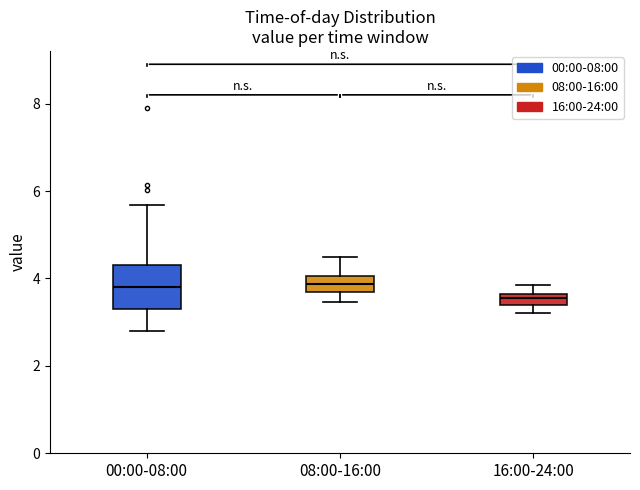

Where does the upper whisker of the box for 08:00-16:00 end on the y-axis? The values are not printed on the chart, so give them approximately, as read against the axis.

4.6